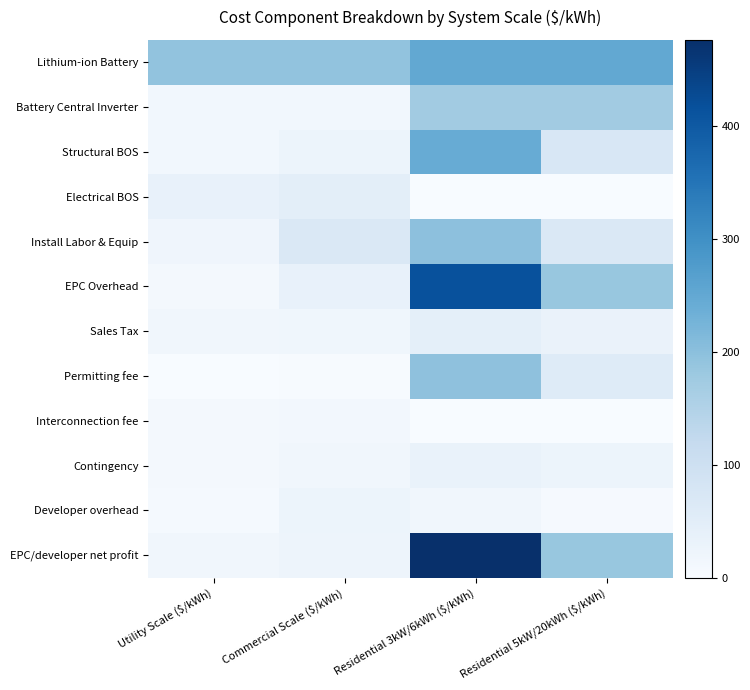

At Residential 5kW/20kWh ($/kWh), list the series in order from largest to smallest.

Lithium-ion Battery, EPC Overhead, EPC/developer net profit, Battery Central Inverter, Structural BOS, Install Labor & Equip, Permitting fee, Sales Tax, Contingency, Developer overhead, Electrical BOS, Interconnection fee